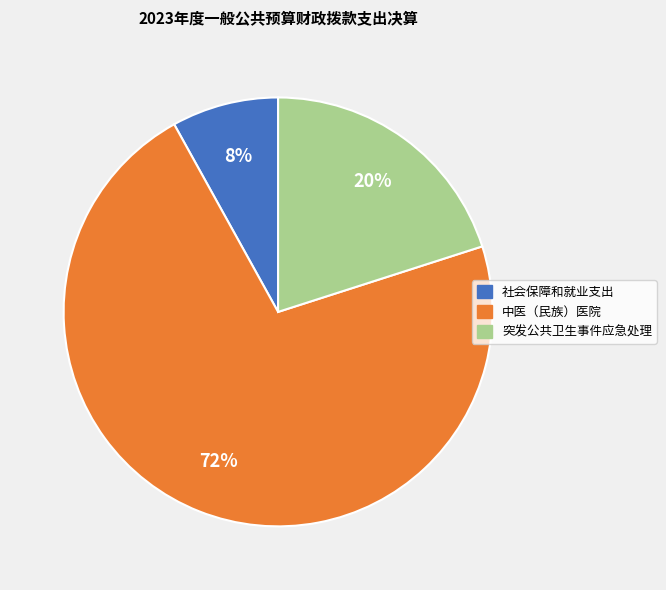

Is the sum of 中医（民族）医院 and 突发公共卫生事件应急处理 greater than half?

Yes